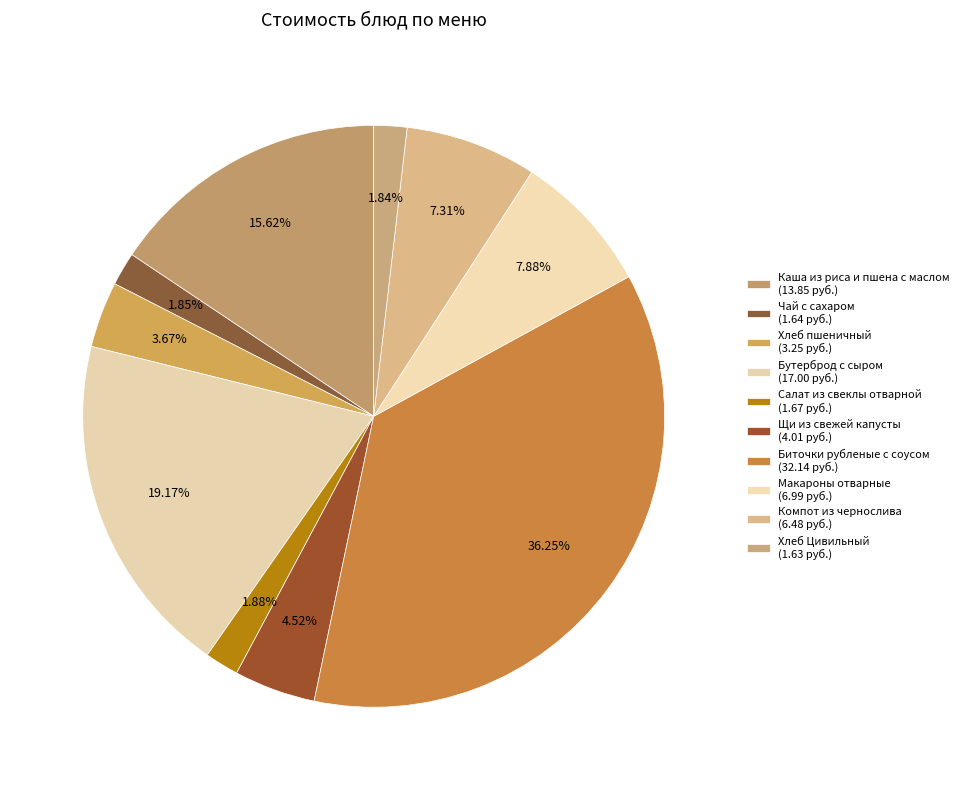

Combined, do Компот из чернослива and Хлеб Цивильный account for over 50%?

No